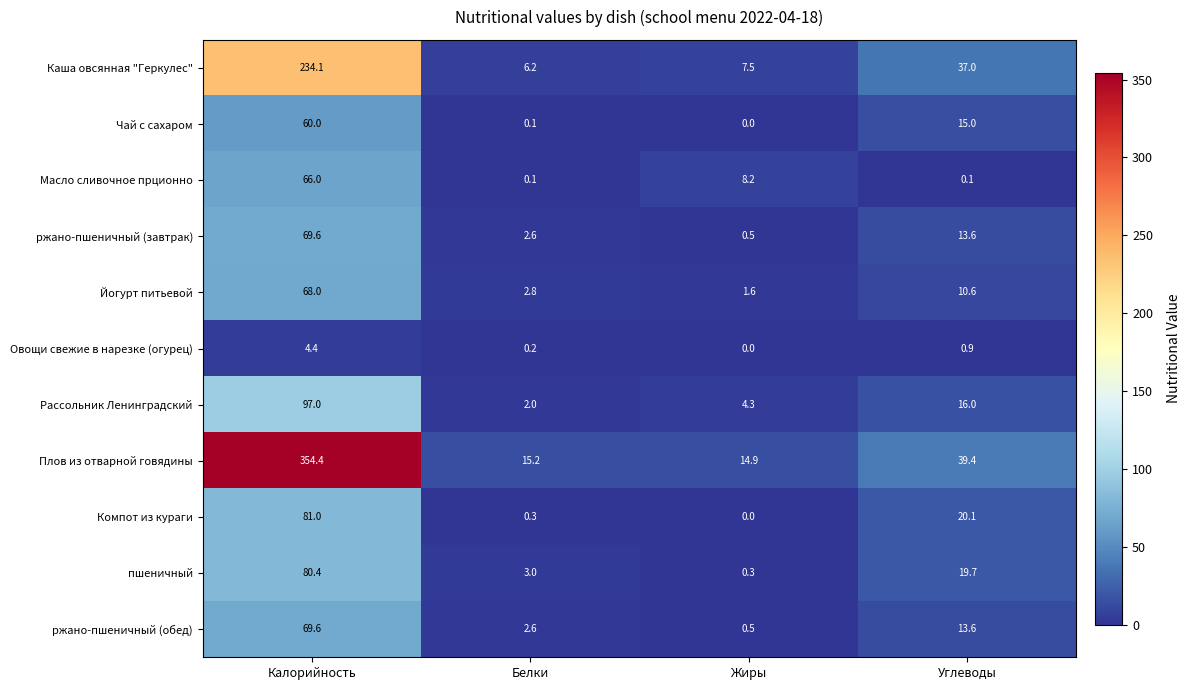

Which series has the widest spread of values?

Плов из отварной говядины